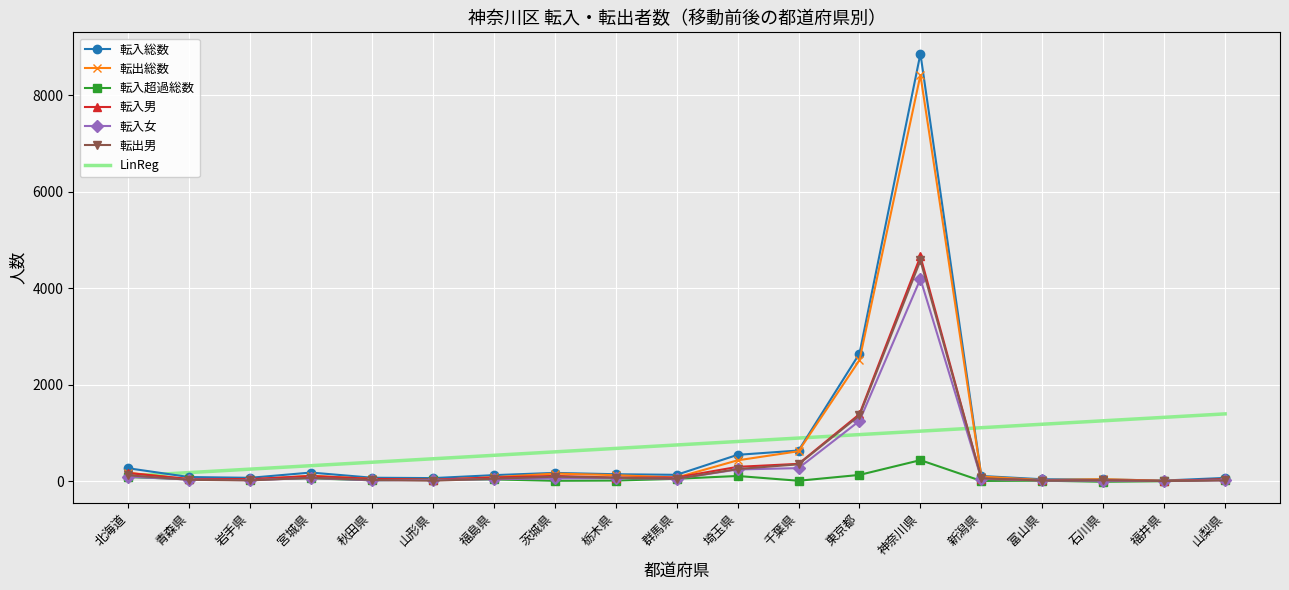

Is it true that 転入総数 equals 641.0 at 千葉県?

True